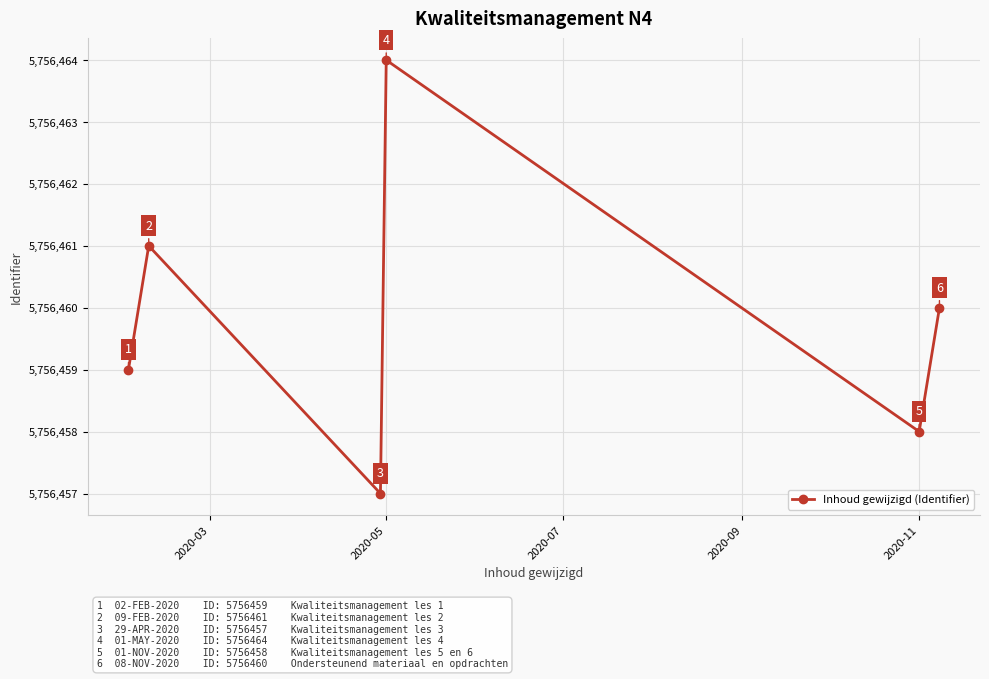

How many points are lower than both their immediate neighbors (excluding endpoints)?

2